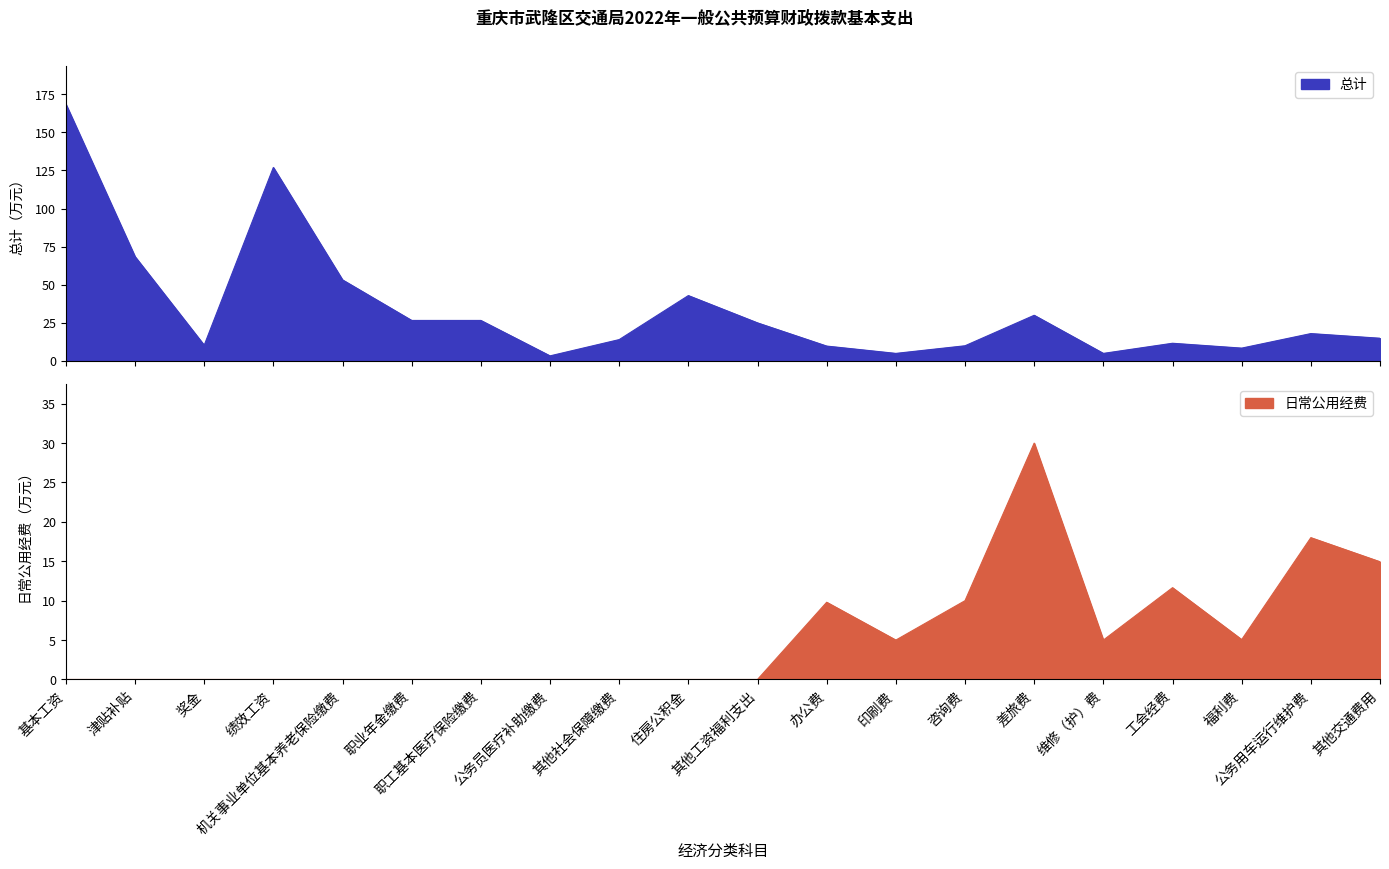

Reading left to right, what are all the values shown in this chart?

总计: 基本工资=168.6	津贴补贴=68.5	奖金=10.4	绩效工资=127.0	机关事业单位基本养老保险缴费=53.2	职业年金缴费=26.6	职工基本医疗保险缴费=26.6	公务员医疗补助缴费=3.4	其他社会保障缴费=14.1	住房公积金=42.9	其他工资福利支出=25.0	办公费=9.8	印刷费=5.0	咨询费=10.0	差旅费=30.0	维修（护）费=5.0	工会经费=11.7	福利费=8.5	公务用车运行维护费=18.0	其他交通费用=14.9
日常公用经费: 基本工资=0.0	津贴补贴=0.0	奖金=0.0	绩效工资=0.0	机关事业单位基本养老保险缴费=0.0	职业年金缴费=0.0	职工基本医疗保险缴费=0.0	公务员医疗补助缴费=0.0	其他社会保障缴费=0.0	住房公积金=0.0	其他工资福利支出=0.0	办公费=9.8	印刷费=5.0	咨询费=10.0	差旅费=30.0	维修（护）费=5.0	工会经费=11.7	福利费=5.1	公务用车运行维护费=18.0	其他交通费用=14.9